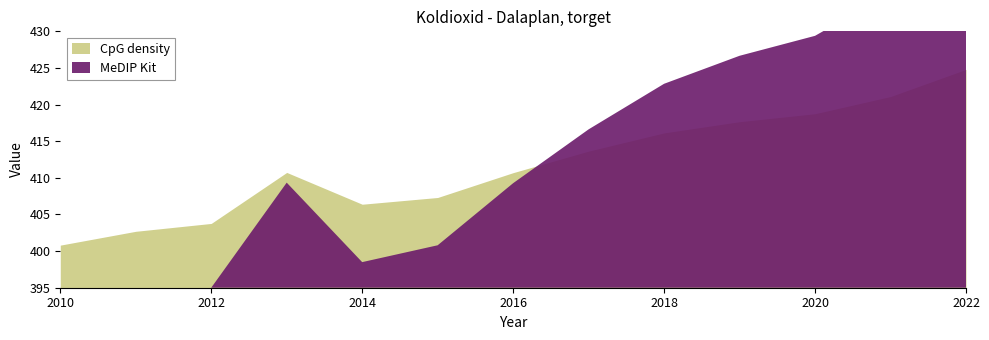

True or false: there are more than 0 points higher than both neighbors.

True